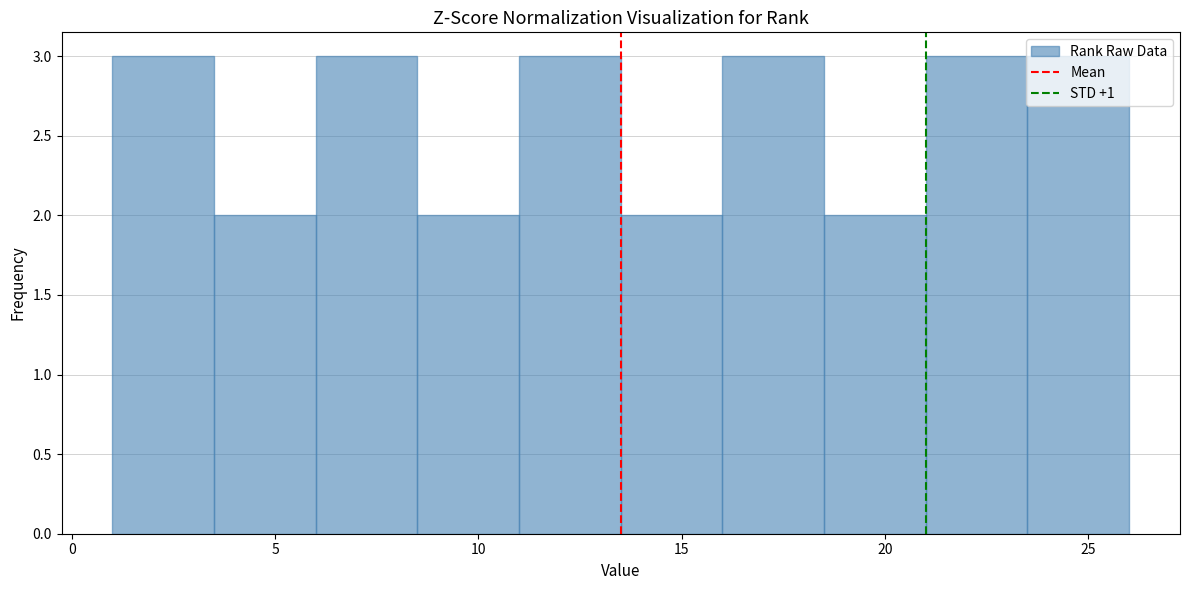

Reading left to right, transcribe this chart: for each bar, give the range it covers on the x-axis and its height. The values are not printed on the chart, so give them approximately, as read against the axis.

1.0 to 3.5: 3
3.5 to 6.0: 2
6.0 to 8.5: 3
8.5 to 11.0: 2
11.0 to 13.5: 3
13.5 to 16.0: 2
16.0 to 18.5: 3
18.5 to 21.0: 2
21.0 to 23.5: 3
23.5 to 26.0: 3